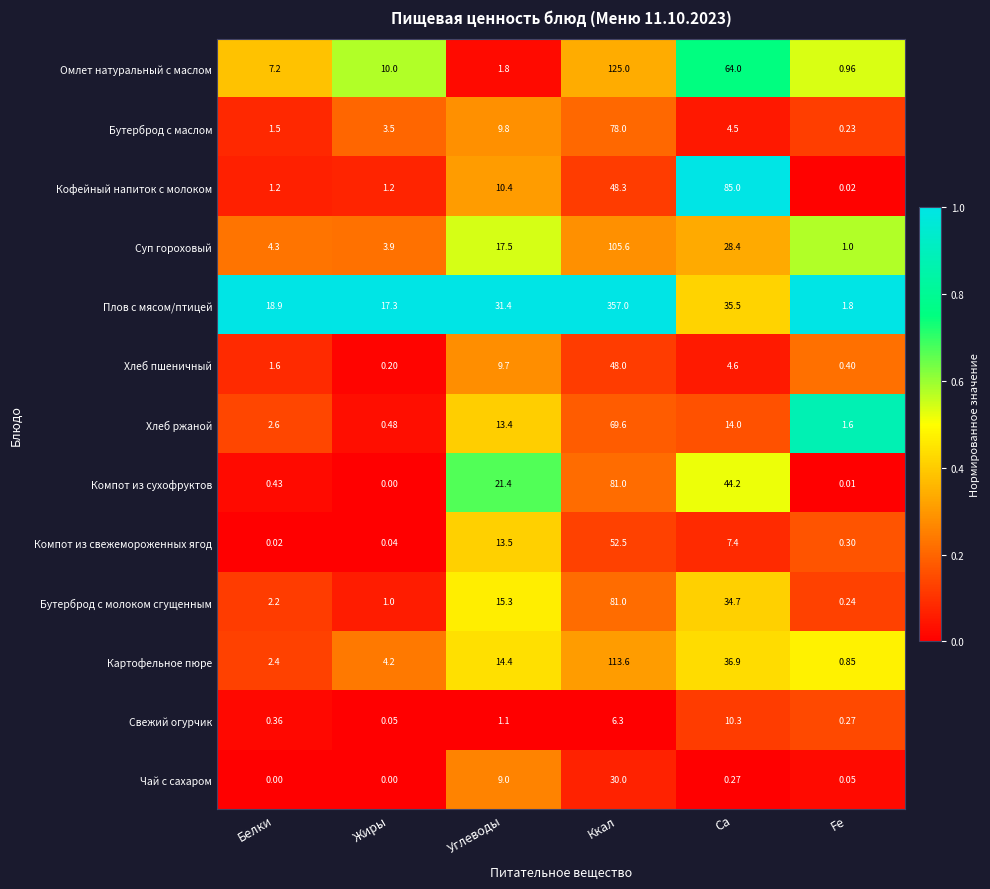

Is the value of Компот из сухофруктов at Белки greater than the value of Суп гороховый at Углеводы?

No